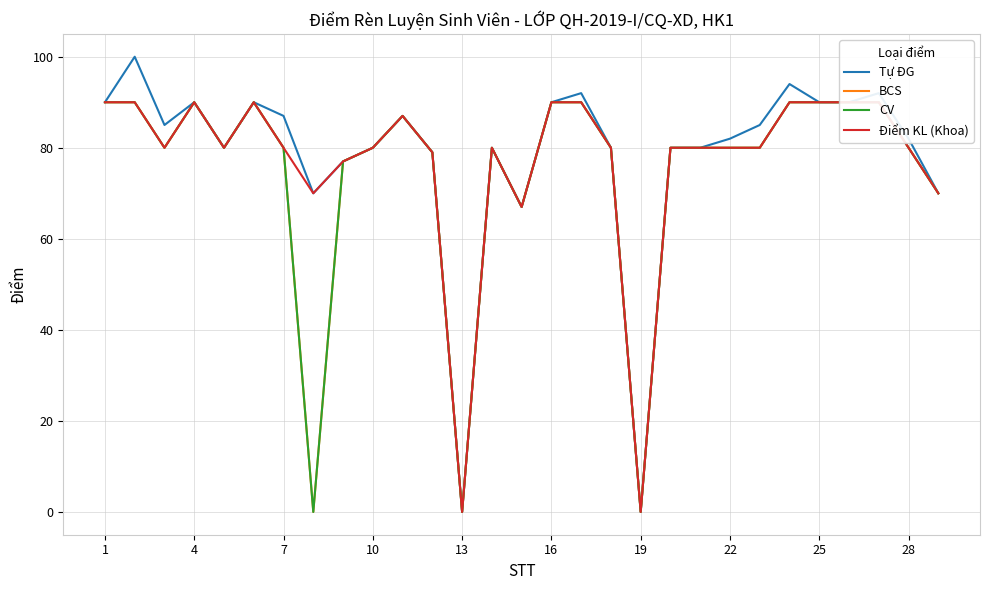

What is the difference between the maximum and minimum values in the Điểm KL (Khoa) series?

90